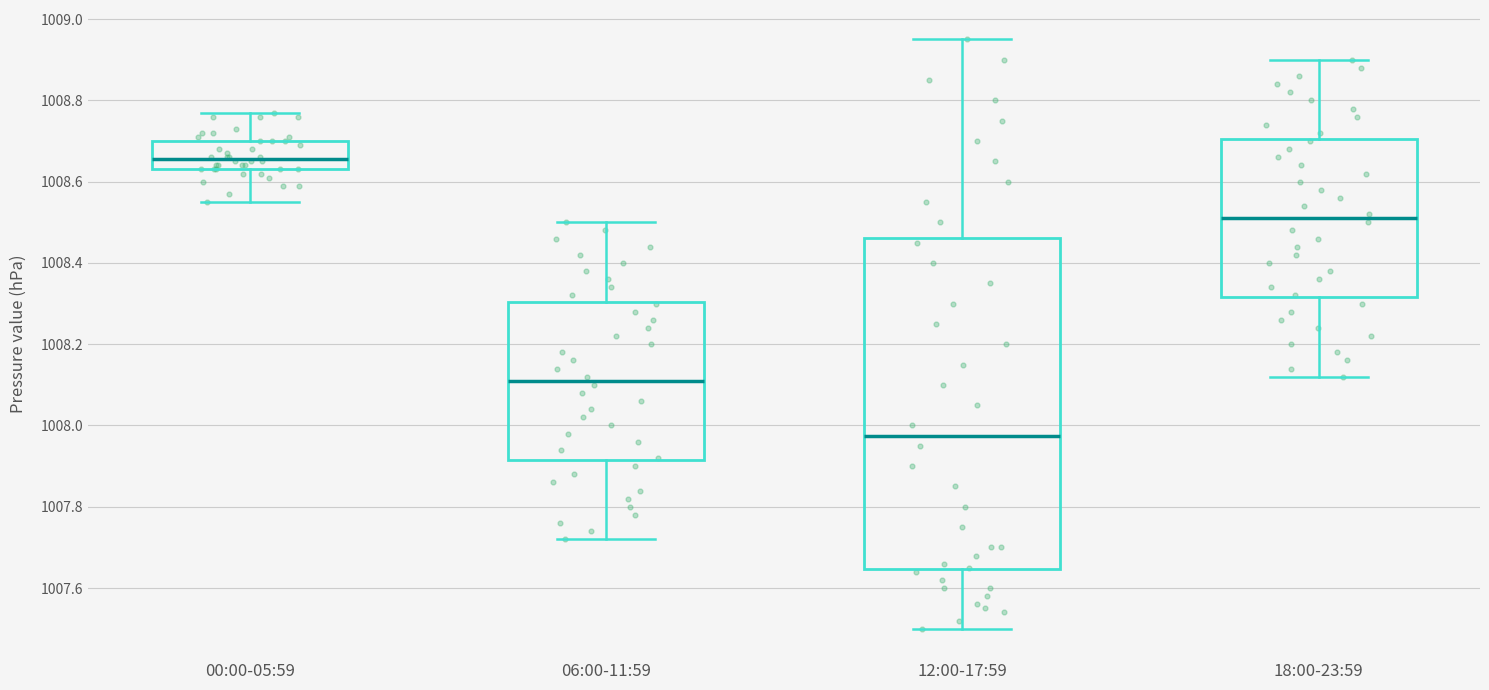

Reading left to right, read every box against the y-axis: the position of its median line, the range the box covers, and the ends of its whiskers. The values are not printed on the chart, so give them approximately, as read against the axis.

00:00-05:59: median 1008.66, box 1008.64 to 1008.70, whiskers 1008.56 to 1008.78
06:00-11:59: median 1008.12, box 1007.92 to 1008.30, whiskers 1007.72 to 1008.50
12:00-17:59: median 1007.98, box 1007.64 to 1008.46, whiskers 1007.50 to 1008.96
18:00-23:59: median 1008.52, box 1008.32 to 1008.70, whiskers 1008.12 to 1008.90